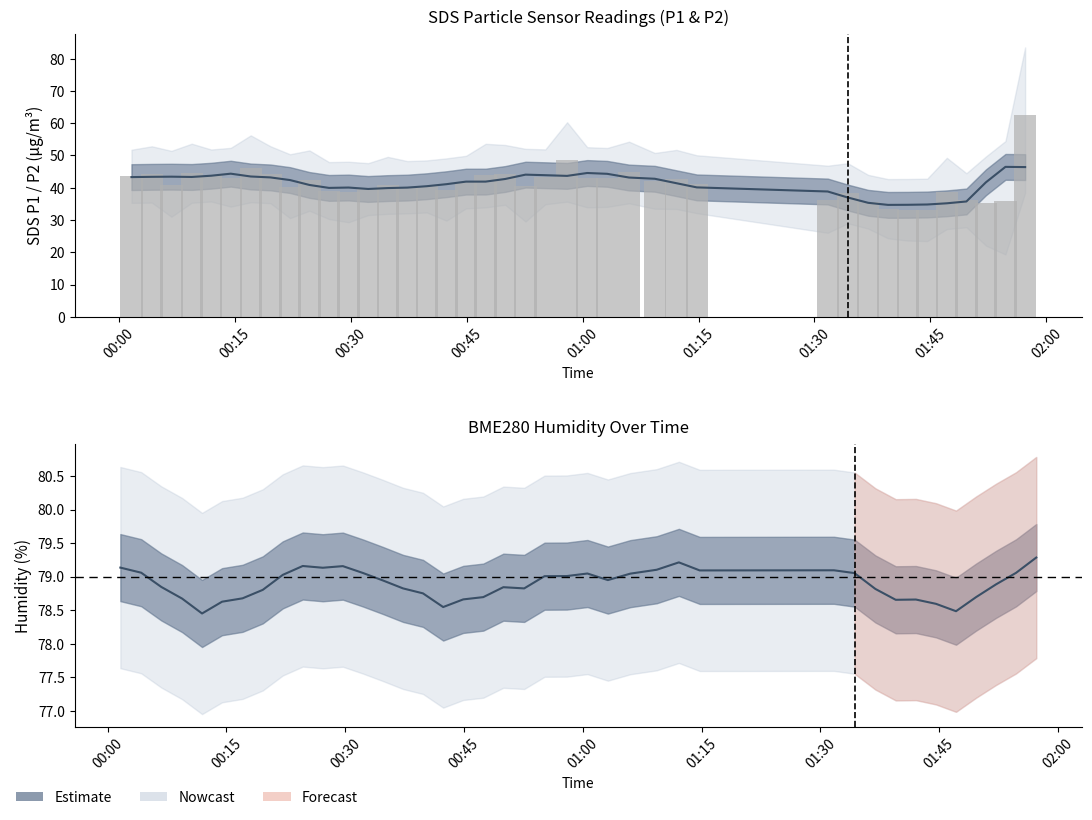

Reading left to right, what are all the values shown in this chart?

P1 estimate: 43.3	43.4	43.4	43.3	43.7	44.4	43.5	43.2	42.4	40.9	40.0	40.1	39.6	39.9	40.0	40.5	41.1	41.9	41.9	42.7	44.1	43.9	43.7	44.6	44.3	43.2	42.8	41.4	40.1	38.8	37.0	35.3	34.7	34.7	34.8	35.2	35.8	41.7	46.5	46.4
SDS P1 raw: 43.6	44.2	41.0	44.6	43.8	43.1	46.1	44.1	40.3	42.4	39.0	38.5	39.6	40.8	40.2	40.4	39.3	41.7	44.0	44.1	40.4	43.3	48.5	43.1	43.1	44.9	42.1	42.7	41.2	36.2	38.4	35.7	33.4	33.0	33.0	38.6	36.2	35.2	35.8	62.6
Humidity estimate: 79.1	79.1	78.8	78.7	78.4	78.6	78.7	78.8	79.0	79.2	79.1	79.2	79.1	78.9	78.8	78.8	78.5	78.7	78.7	78.8	78.8	79.0	79.0	79.0	78.9	79.0	79.1	79.2	79.1	79.1	79.1	78.8	78.7	78.7	78.6	78.5	78.7	78.9	79.1	79.3